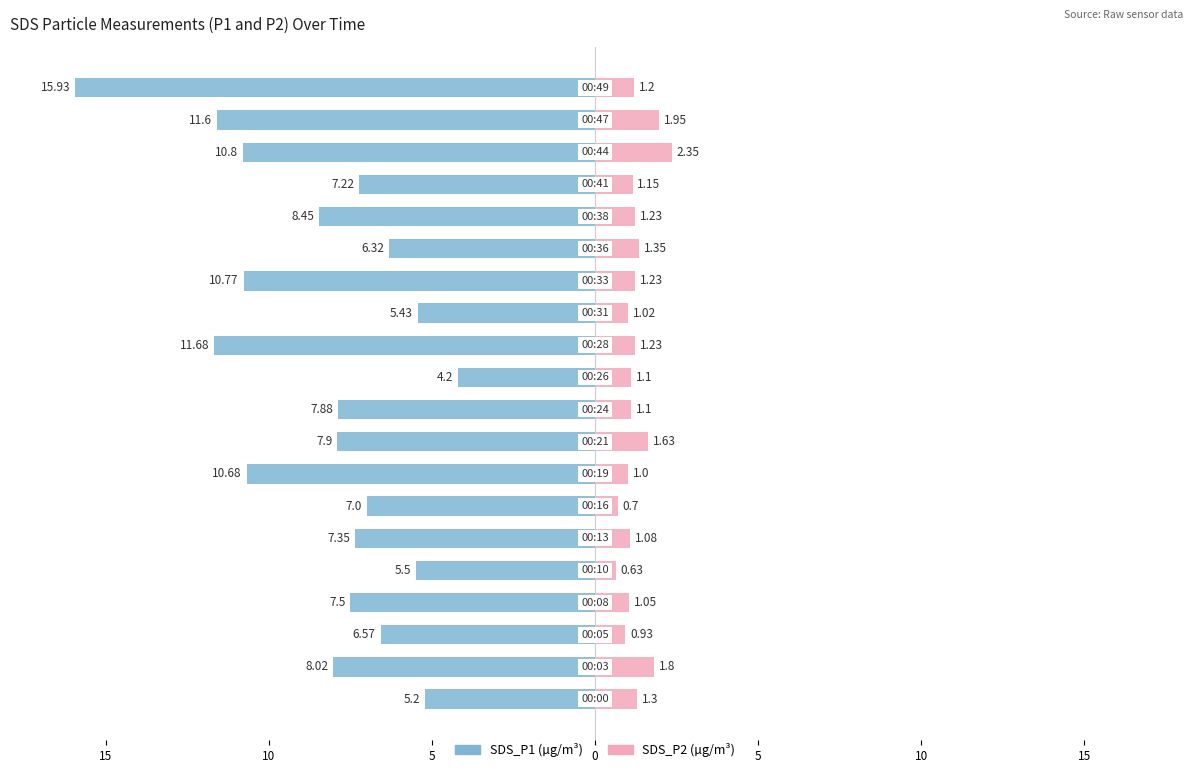

What is the value of the SDS_P1 bar at the 10th from the left?

-7.9